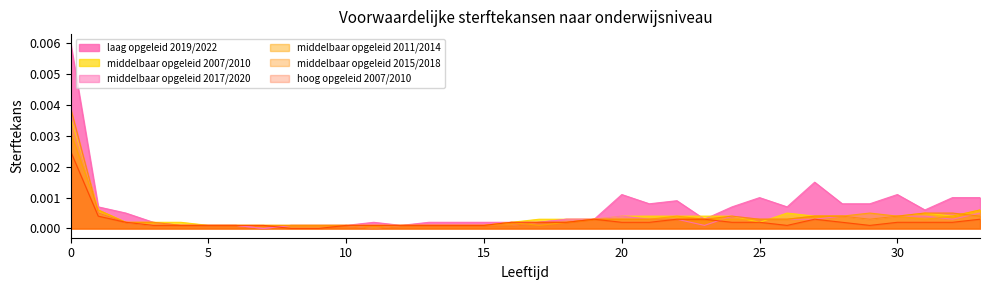

Which series ends up on top after the final intersection of middelbaar opgeleid 2017/2020 and middelbaar opgeleid 2011/2014?

middelbaar opgeleid 2011/2014